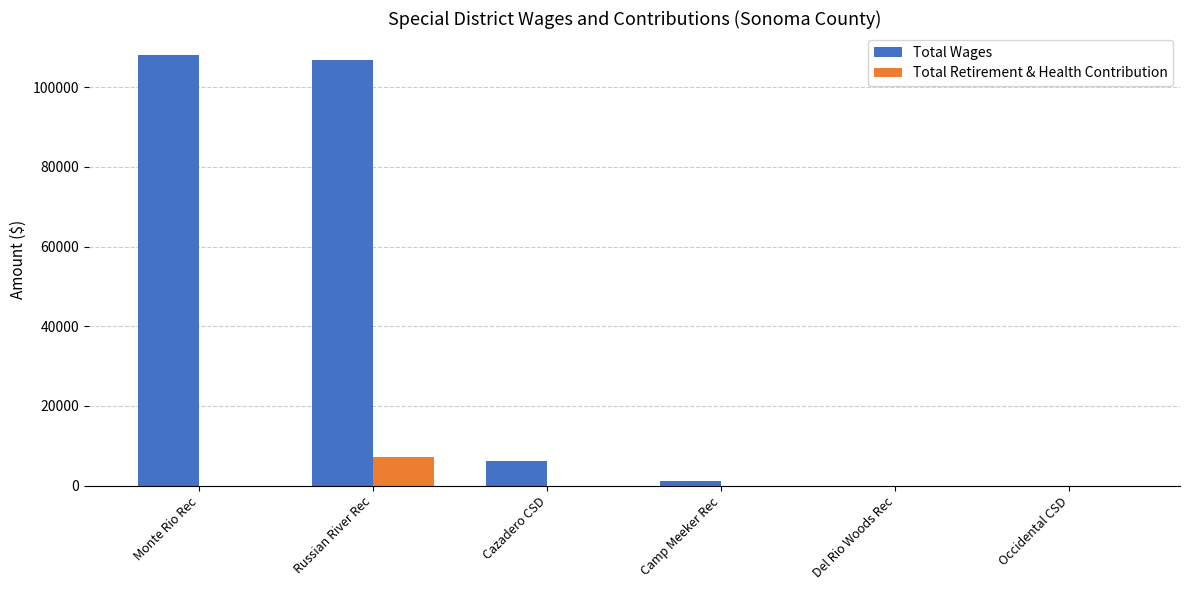

How many data points in Total Retirement & Health Contribution are above 0?

1